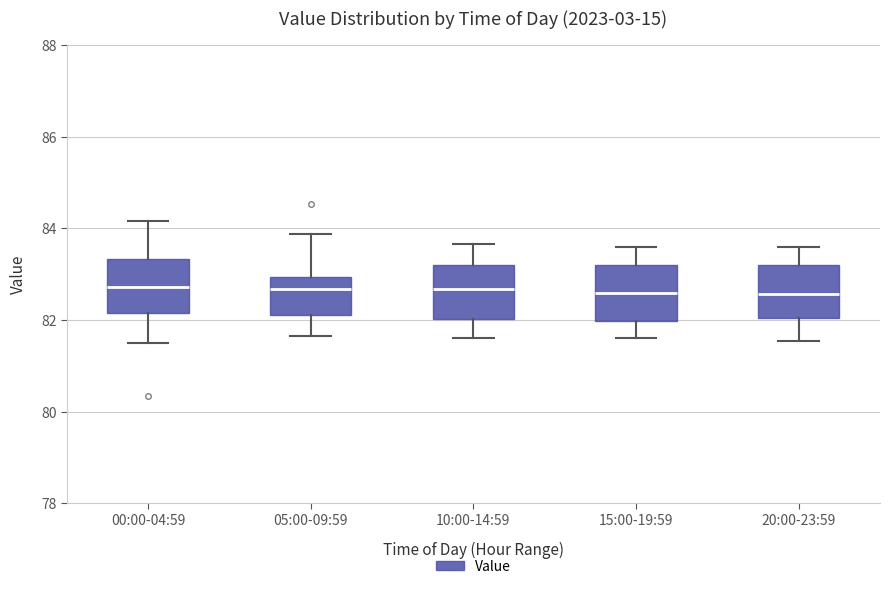

Reading left to right, read every box against the y-axis: the position of its median line, the range the box covers, and the ends of its whiskers. The values are not printed on the chart, so give them approximately, as read against the axis.

00:00-04:59: median 82.8, box 82.2 to 83.4, whiskers 81.6 to 84.2
05:00-09:59: median 82.6, box 82.2 to 83.0, whiskers 81.6 to 83.8
10:00-14:59: median 82.6, box 82.0 to 83.2, whiskers 81.6 to 83.6
15:00-19:59: median 82.6, box 82.0 to 83.2, whiskers 81.6 to 83.6
20:00-23:59: median 82.6, box 82.0 to 83.2, whiskers 81.6 to 83.6